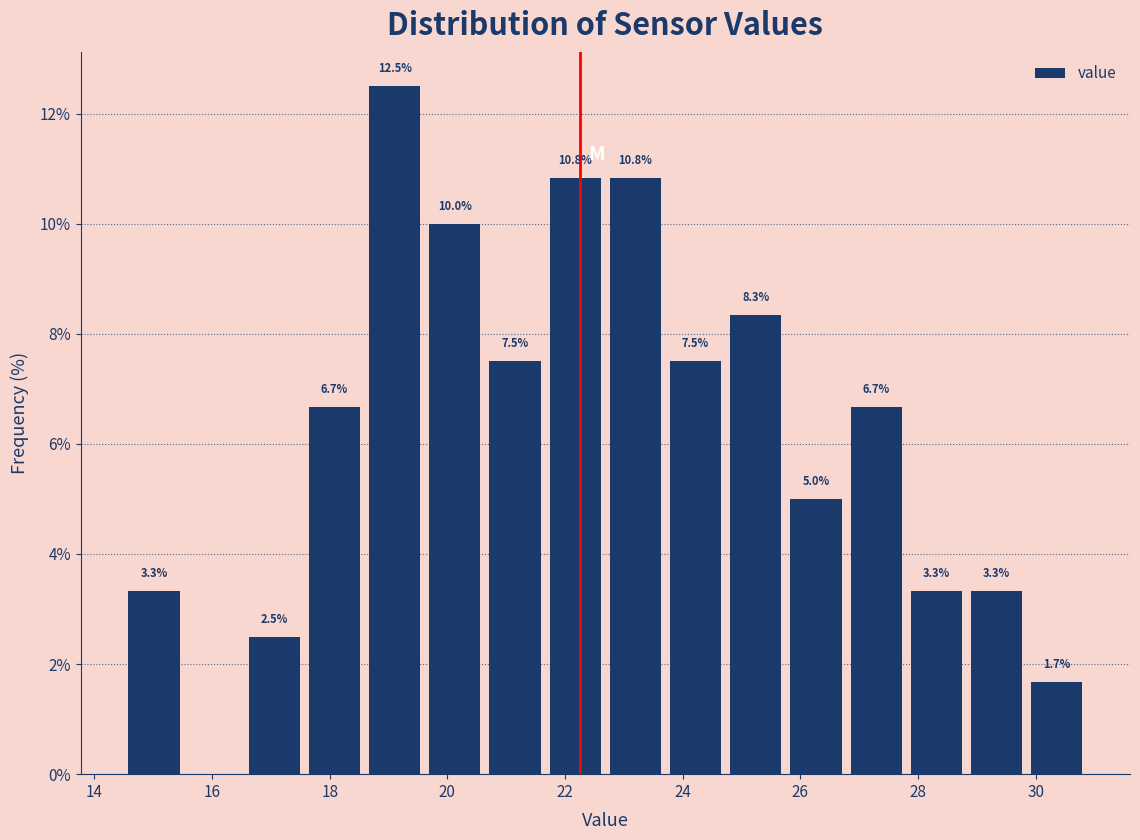

Over which range of the x-axis is the bar tallest?

18.6 to 19.6